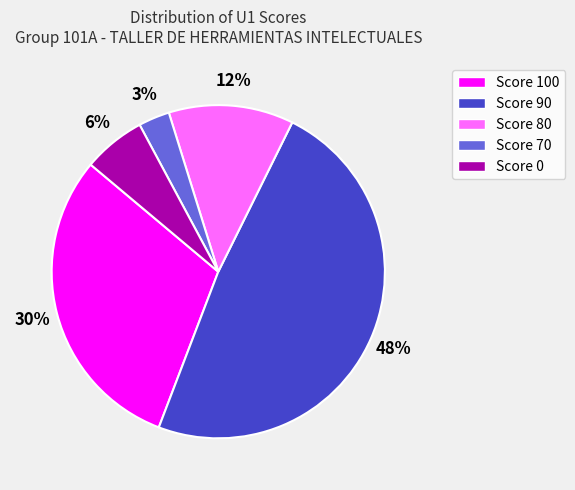

Is there any slice that represents more than half of the pie?

No